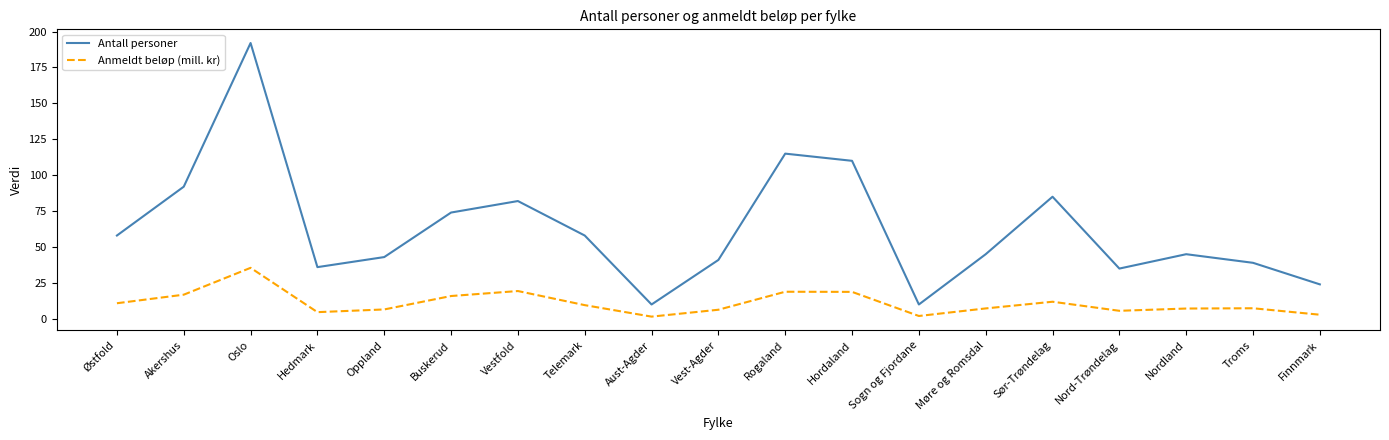

Where does the Anmeldt beløp (mill. kr) series first go above 7?

Østfold